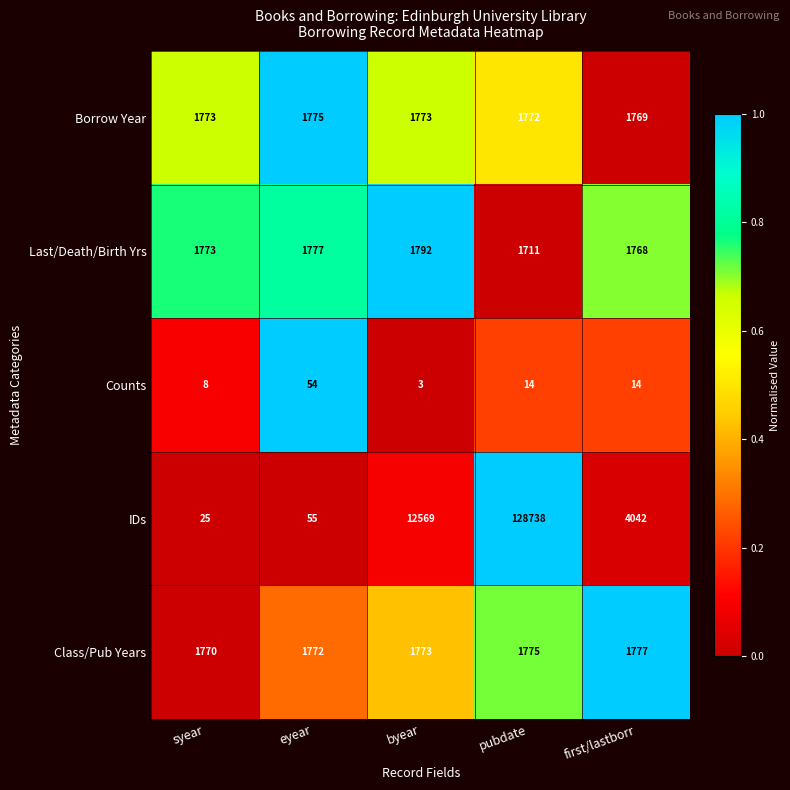

What is the difference between the maximum and minimum values in the Counts series?

51